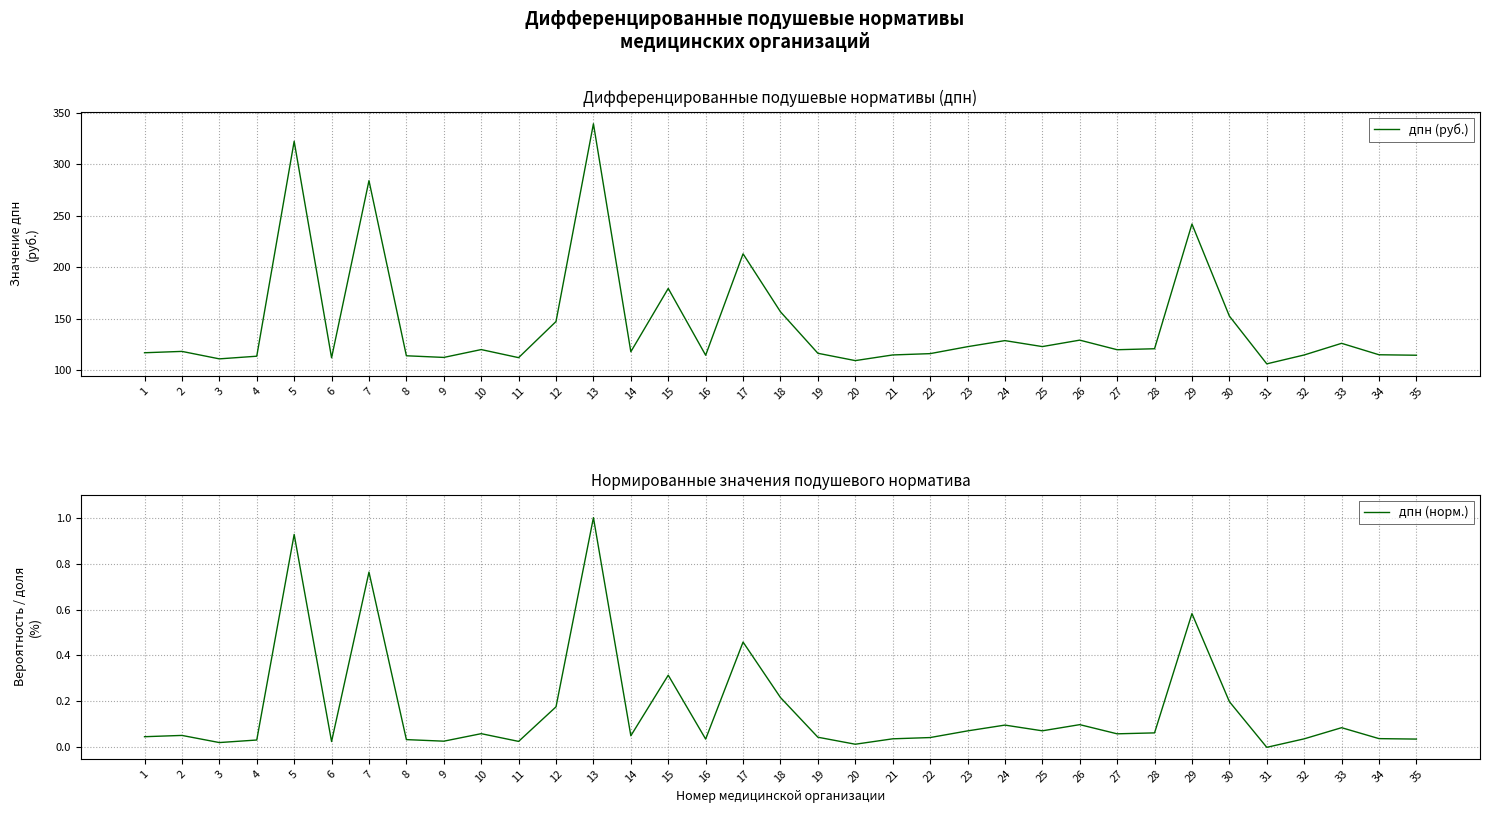

What are all the series names shown in the legend?

дпн (руб.), дпн (норм.)